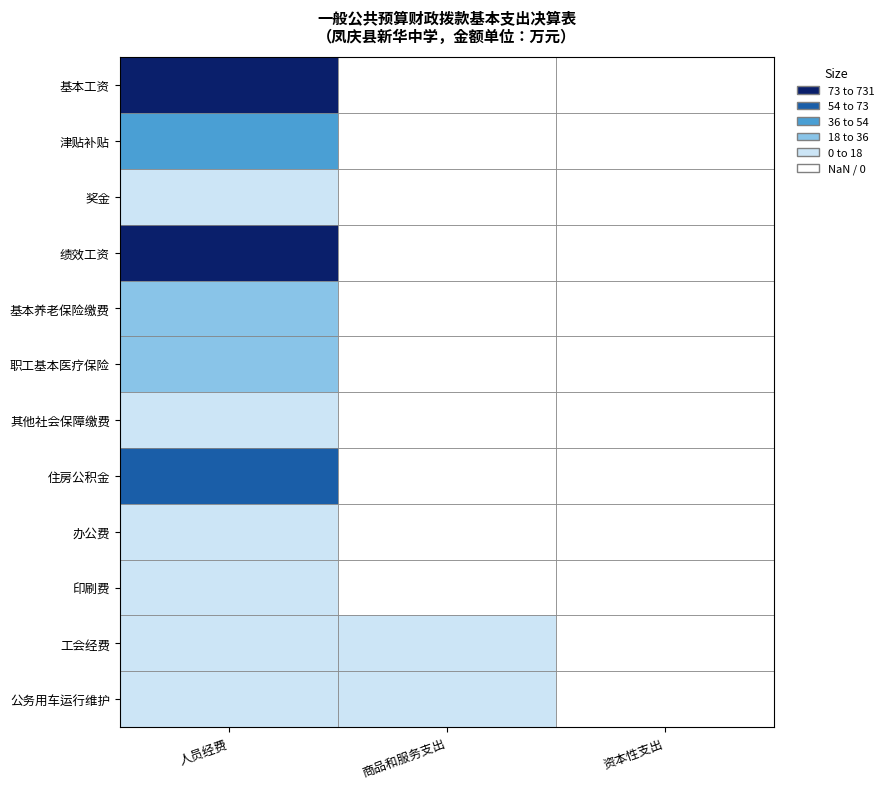

The value of 对个人和家庭的补助 at 津贴补贴 is 33.5. True or false?

False